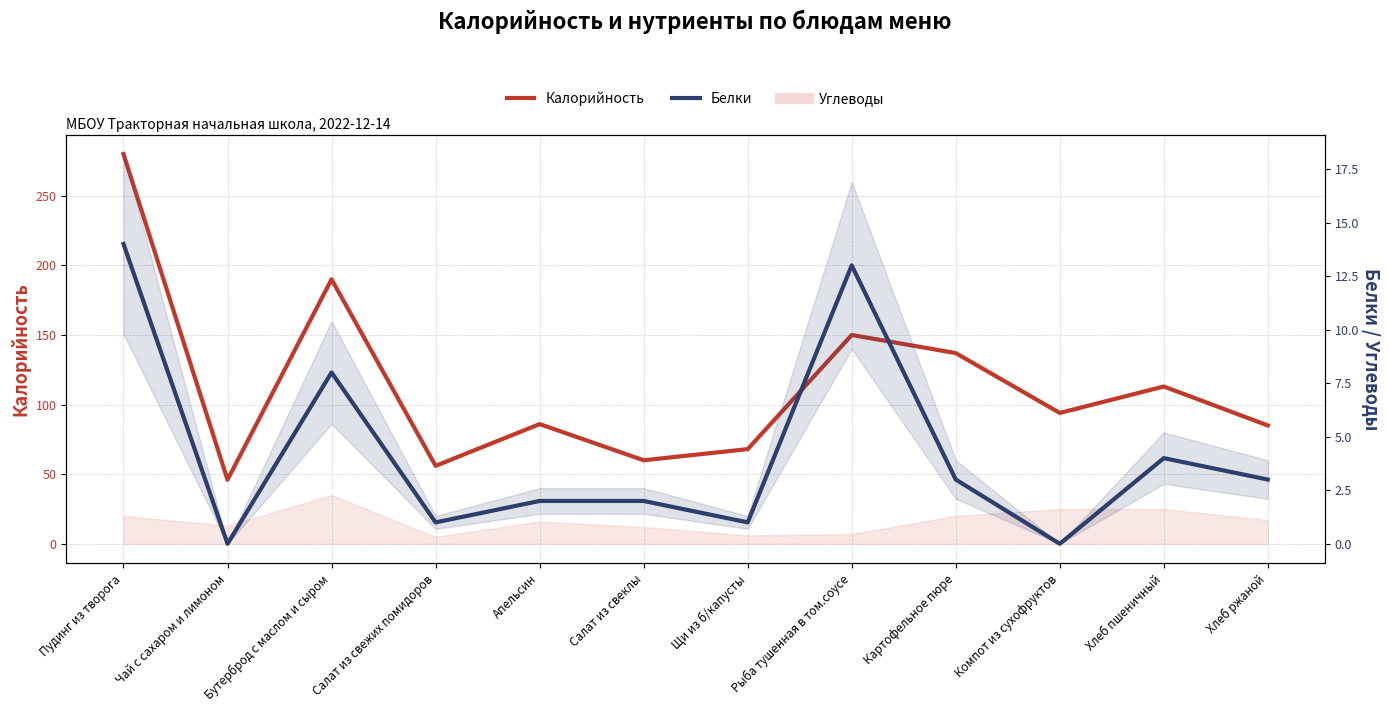

Is it true that Калорийность equals 46 at Чай с сахаром и лимоном?

True